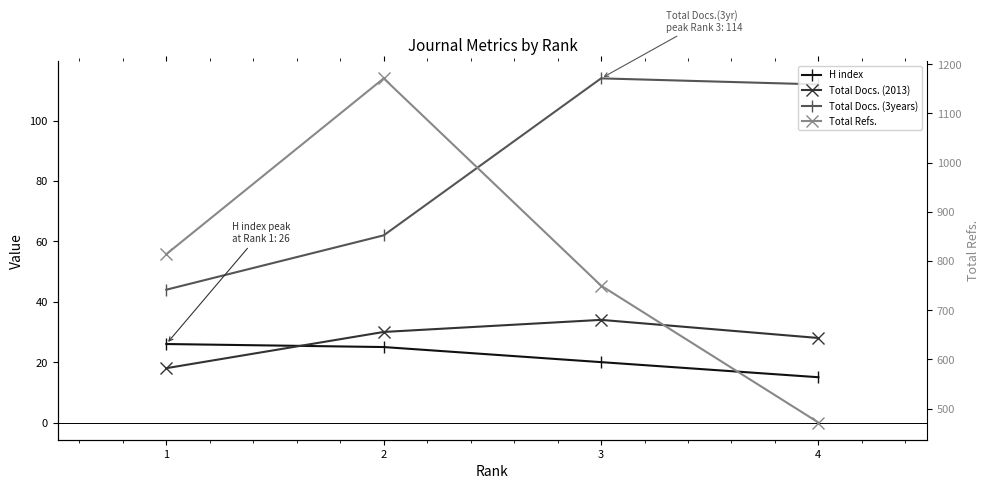

What is the difference between the highest and lowest values at 2?

1146